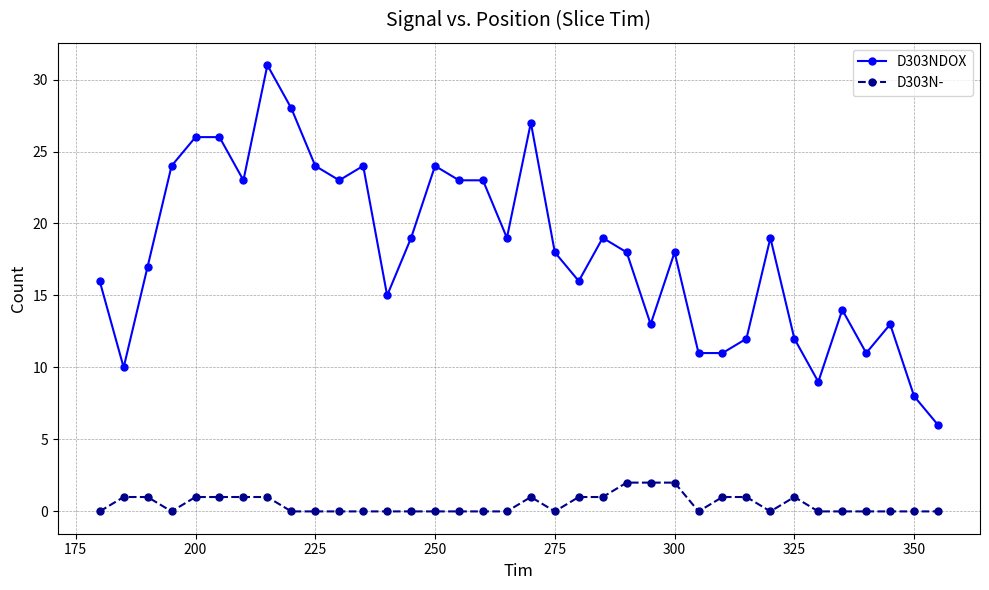

List the series in order of their overall mean, highest first.

D303NDOX, D303N-